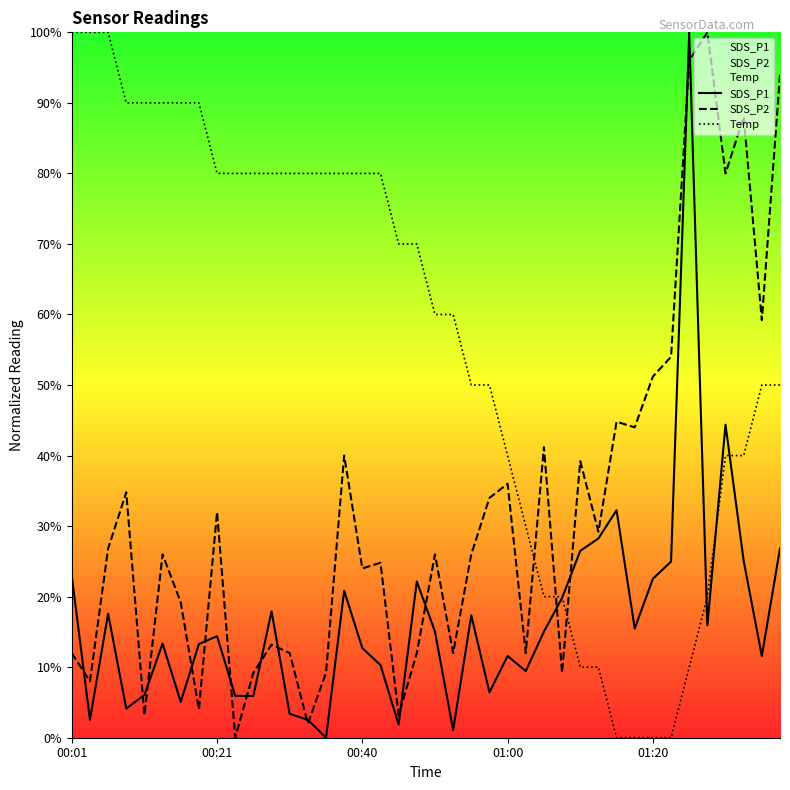

The value of SDS_P1 at 22 is 17.3. True or false?

True